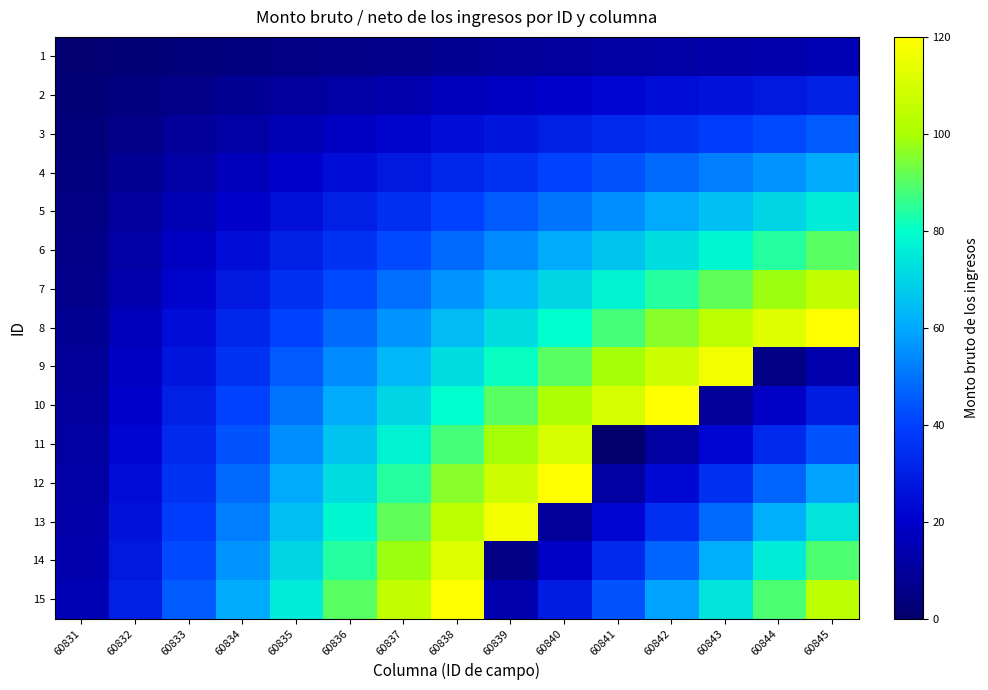

Reading left to right, extract all data points from this chart.

1: 60831=1	60832=2	60833=3	60834=4	60835=5	60836=6	60837=7	60838=8	60839=9	60840=10	60841=11	60842=12	60843=13	60844=14	60845=15
2: 60831=2	60832=4	60833=6	60834=8	60835=10	60836=12	60837=14	60838=16	60839=18	60840=20	60841=22	60842=24	60843=26	60844=28	60845=30
3: 60831=3	60832=6	60833=9	60834=12	60835=15	60836=18	60837=21	60838=24	60839=27	60840=30	60841=33	60842=36	60843=39	60844=42	60845=45
4: 60831=4	60832=8	60833=12	60834=16	60835=20	60836=24	60837=28	60838=32	60839=36	60840=40	60841=44	60842=48	60843=52	60844=56	60845=60
5: 60831=5	60832=10	60833=15	60834=20	60835=25	60836=30	60837=35	60838=40	60839=45	60840=50	60841=55	60842=60	60843=65	60844=70	60845=75
6: 60831=6	60832=12	60833=18	60834=24	60835=30	60836=36	60837=42	60838=48	60839=54	60840=60	60841=66	60842=72	60843=78	60844=84	60845=90
7: 60831=7	60832=14	60833=21	60834=28	60835=35	60836=42	60837=49	60838=56	60839=63	60840=70	60841=77	60842=84	60843=91	60844=98	60845=105
8: 60831=8	60832=16	60833=24	60834=32	60835=40	60836=48	60837=56	60838=64	60839=72	60840=80	60841=88	60842=96	60843=104	60844=112	60845=120
9: 60831=9	60832=18	60833=27	60834=36	60835=45	60836=54	60837=63	60838=72	60839=81	60840=90	60841=99	60842=108	60843=117	60844=5	60845=14
10: 60831=10	60832=20	60833=30	60834=40	60835=50	60836=60	60837=70	60838=80	60839=90	60840=100	60841=110	60842=120	60843=9	60844=19	60845=29
11: 60831=11	60832=22	60833=33	60834=44	60835=55	60836=66	60837=77	60838=88	60839=99	60840=110	60841=0	60842=11	60843=22	60844=33	60845=44
12: 60831=12	60832=24	60833=36	60834=48	60835=60	60836=72	60837=84	60838=96	60839=108	60840=120	60841=11	60842=23	60843=35	60844=47	60845=59
13: 60831=13	60832=26	60833=39	60834=52	60835=65	60836=78	60837=91	60838=104	60839=117	60840=9	60841=22	60842=35	60843=48	60844=61	60845=74
14: 60831=14	60832=28	60833=42	60834=56	60835=70	60836=84	60837=98	60838=112	60839=5	60840=19	60841=33	60842=47	60843=61	60844=75	60845=89
15: 60831=15	60832=30	60833=45	60834=60	60835=75	60836=90	60837=105	60838=120	60839=14	60840=29	60841=44	60842=59	60843=74	60844=89	60845=104